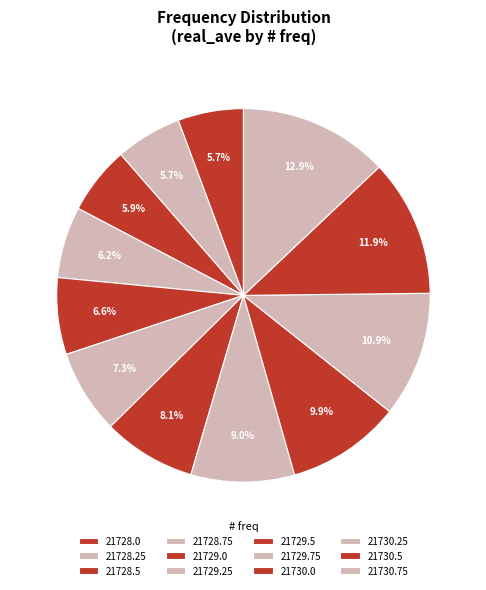

Count the number of slices in the pie.

12